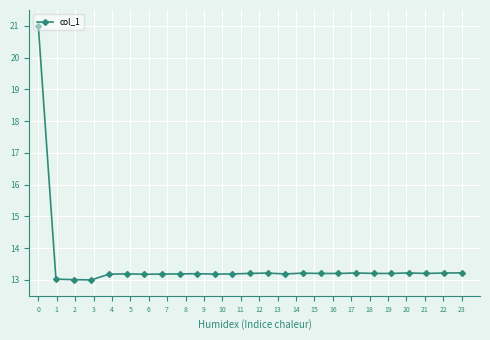

True or false: there are more than 0 points higher than both neighbors.

True